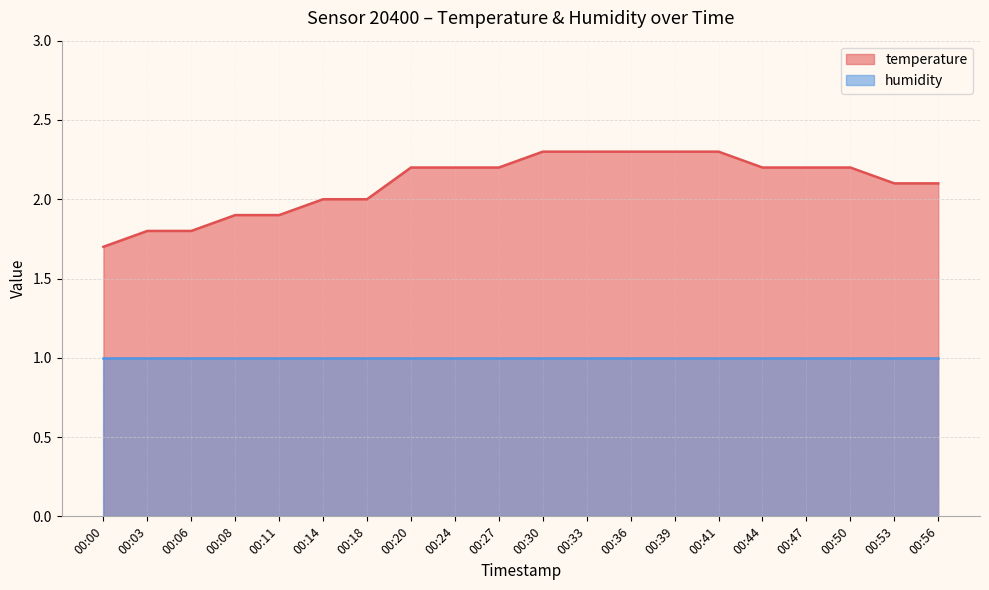

Is it true that the value at 00:30 is 2.3?

True